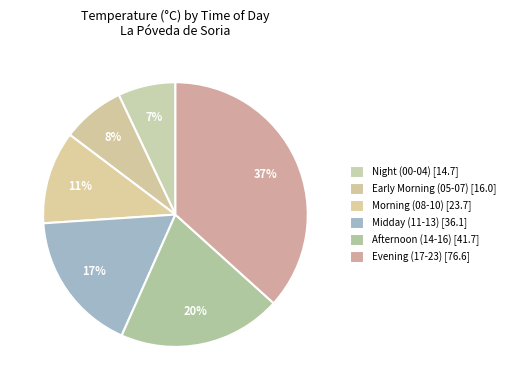

Does any single category account for the majority?

No